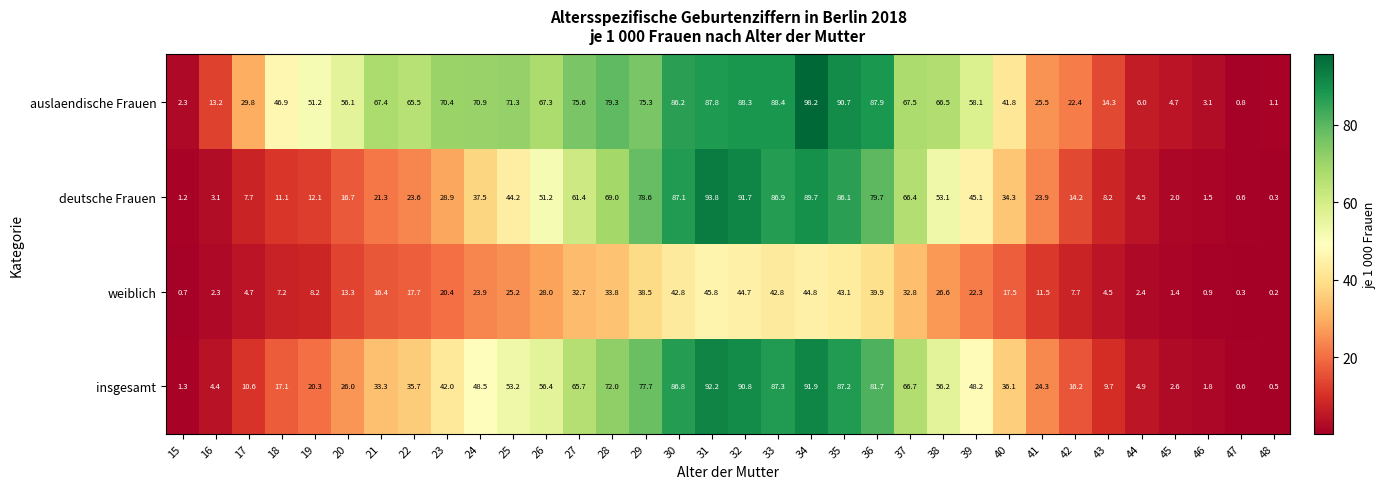

How many series are shown in this chart?

4